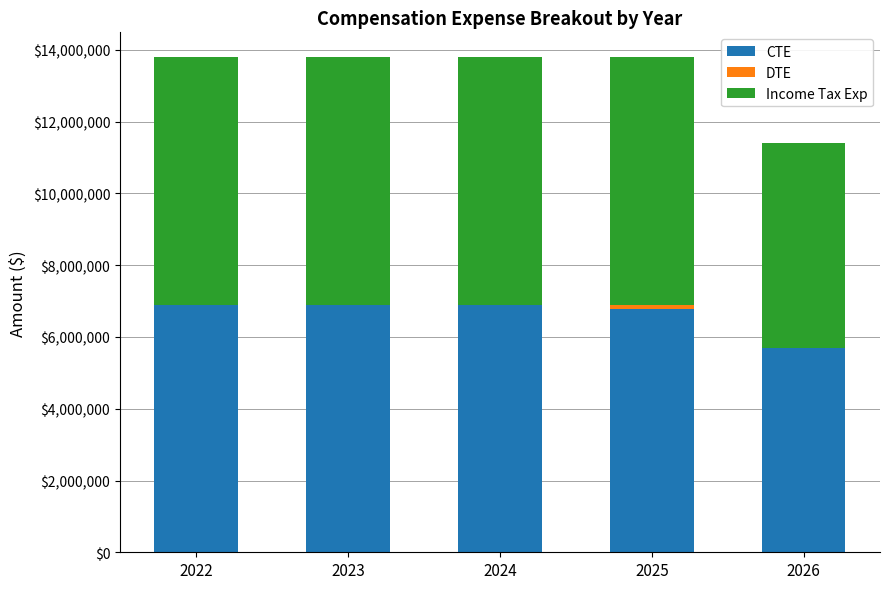

True or false: CTE has a value of 2946839 at 2025.

False